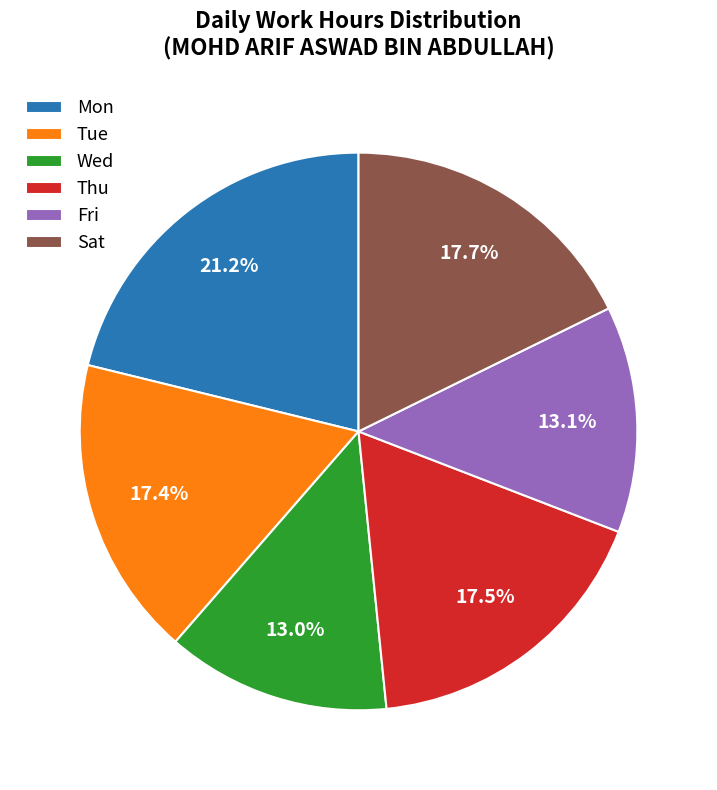

Combined, what portion of the pie is Tue and Sat?

35.1%